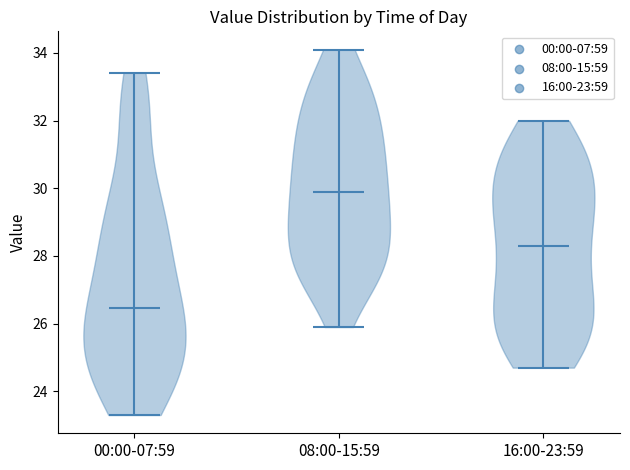

Which violin has the lowest median line?

00:00-07:59